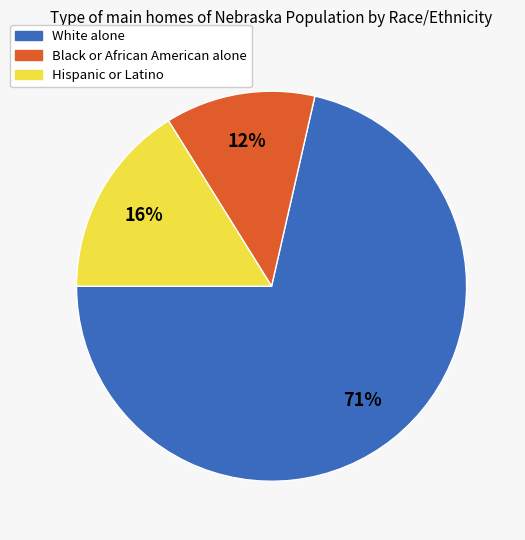

Which category has the biggest portion of the pie?

White alone